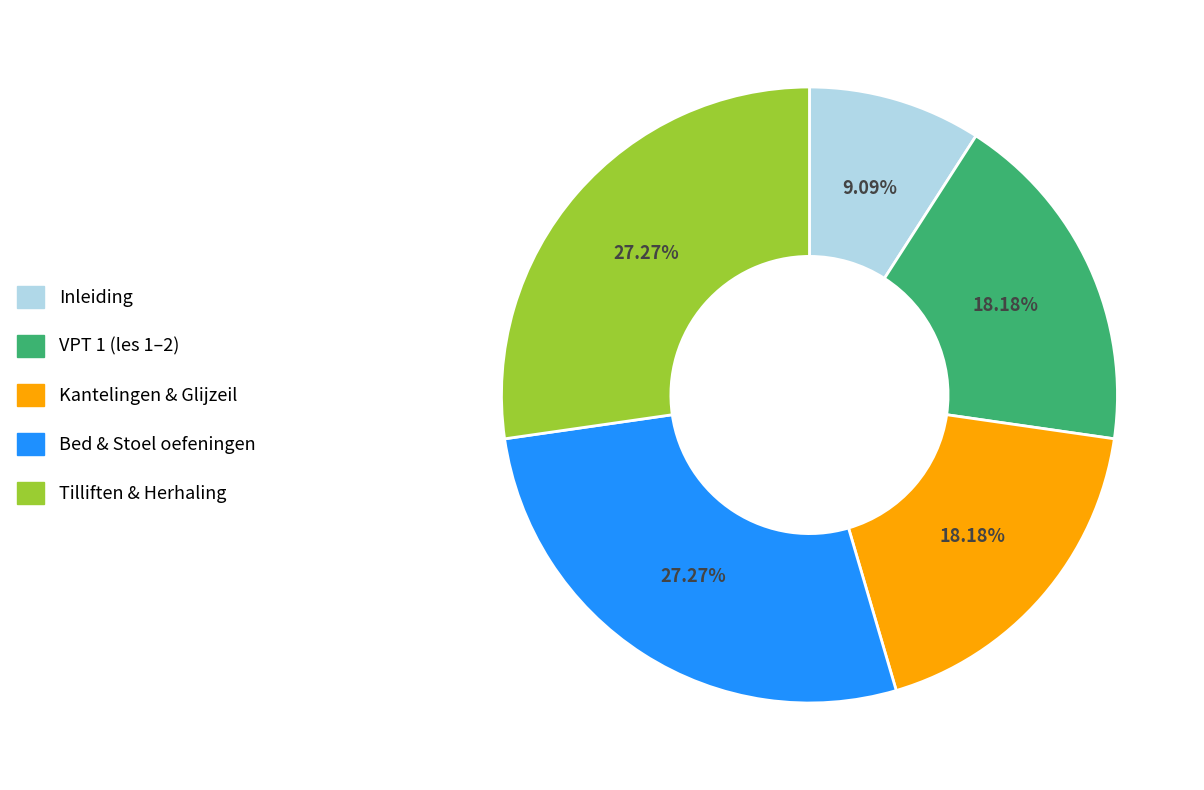

Does any single category account for the majority?

No